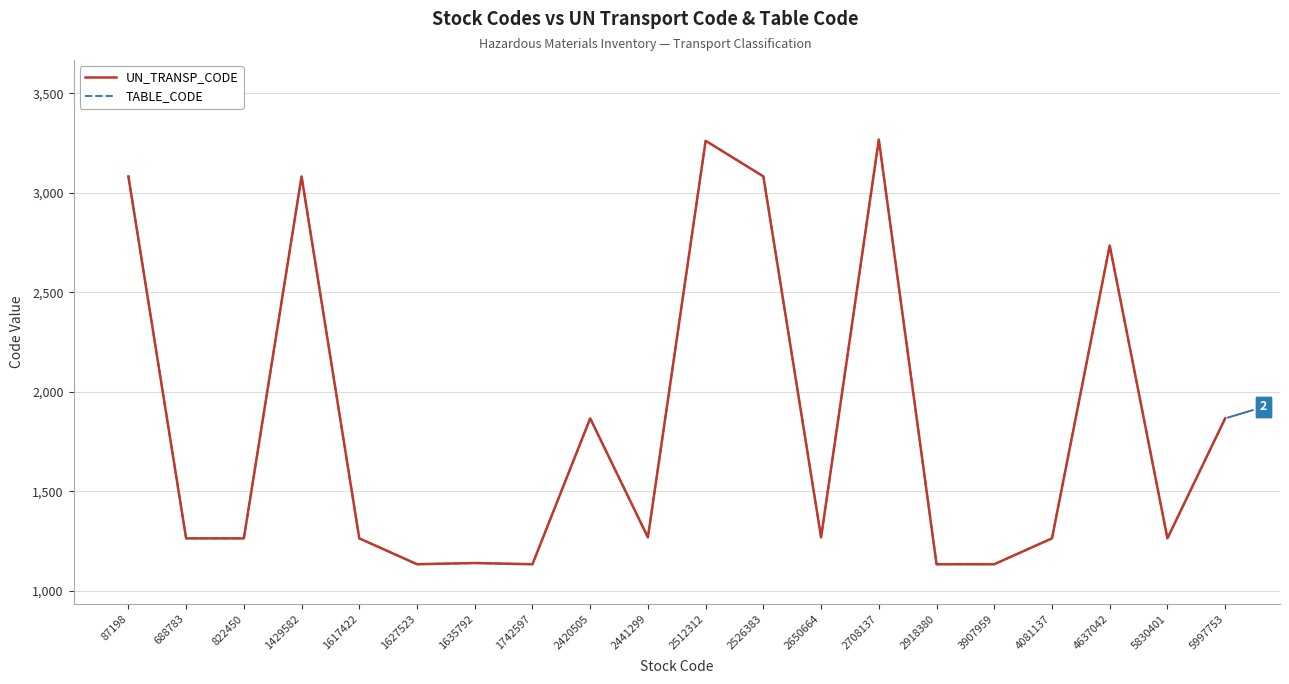

Rank the categories by TABLE_CODE value from highest to lowest.

2708137, 2512312, 87198, 1429582, 2526383, 4637042, 2420505, 5997753, 2441299, 2650664, 688783, 822450, 1617422, 4081137, 5830401, 1635792, 1627523, 1742597, 2918380, 3907959